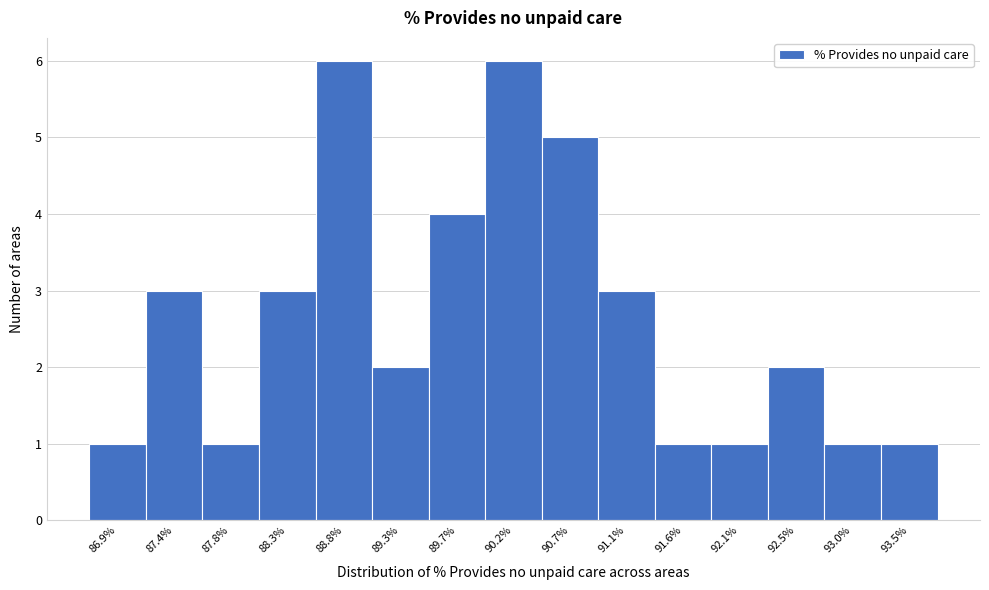

Reading left to right, list all the values displayed in this chart.

1	3	1	3	6	2	4	6	5	3	1	1	2	1	1